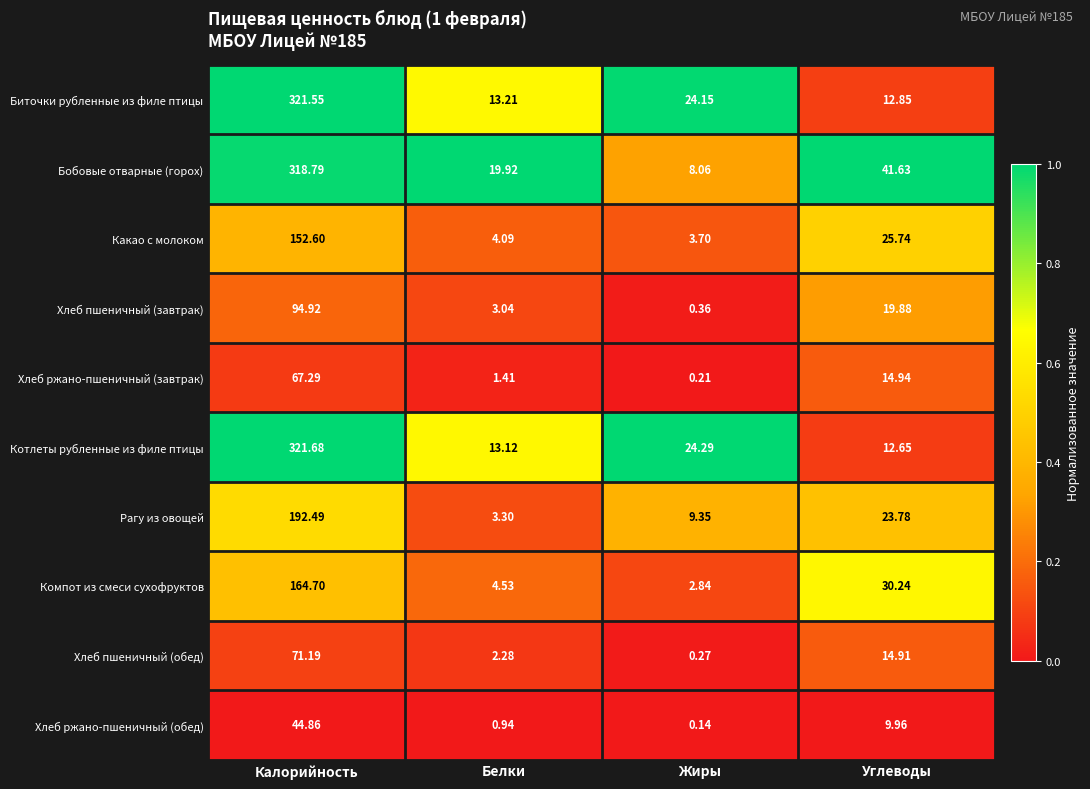

Which series changed the most between Белки and Жиры?

Бобовые отварные (горох)